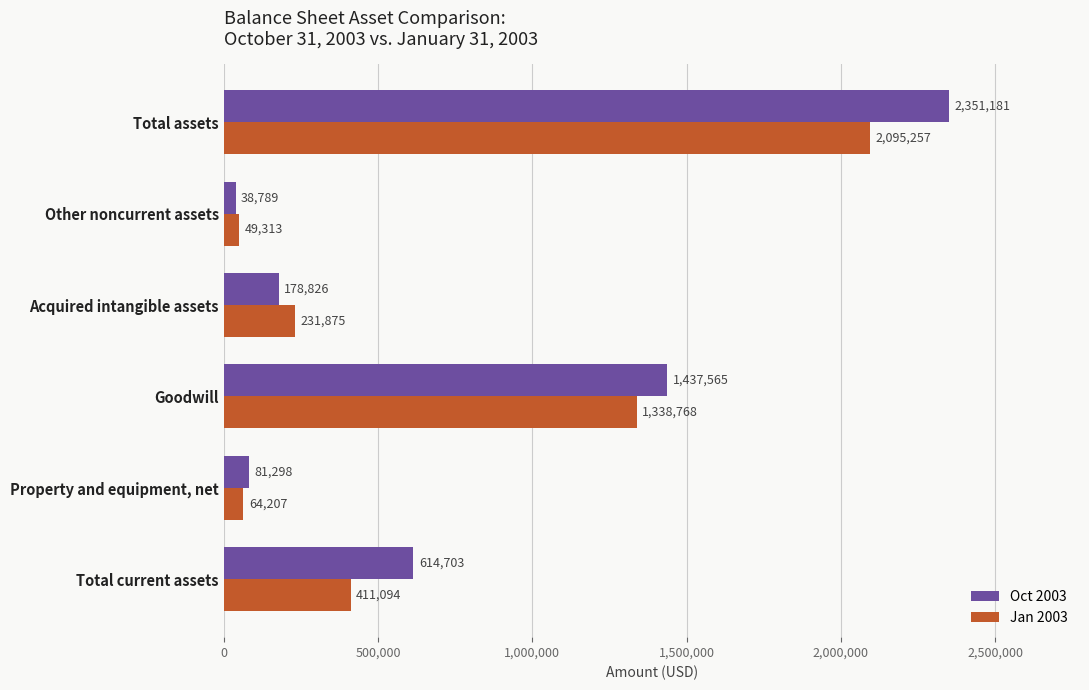

List the series in order of their peak value, highest first.

Oct 2003, Jan 2003